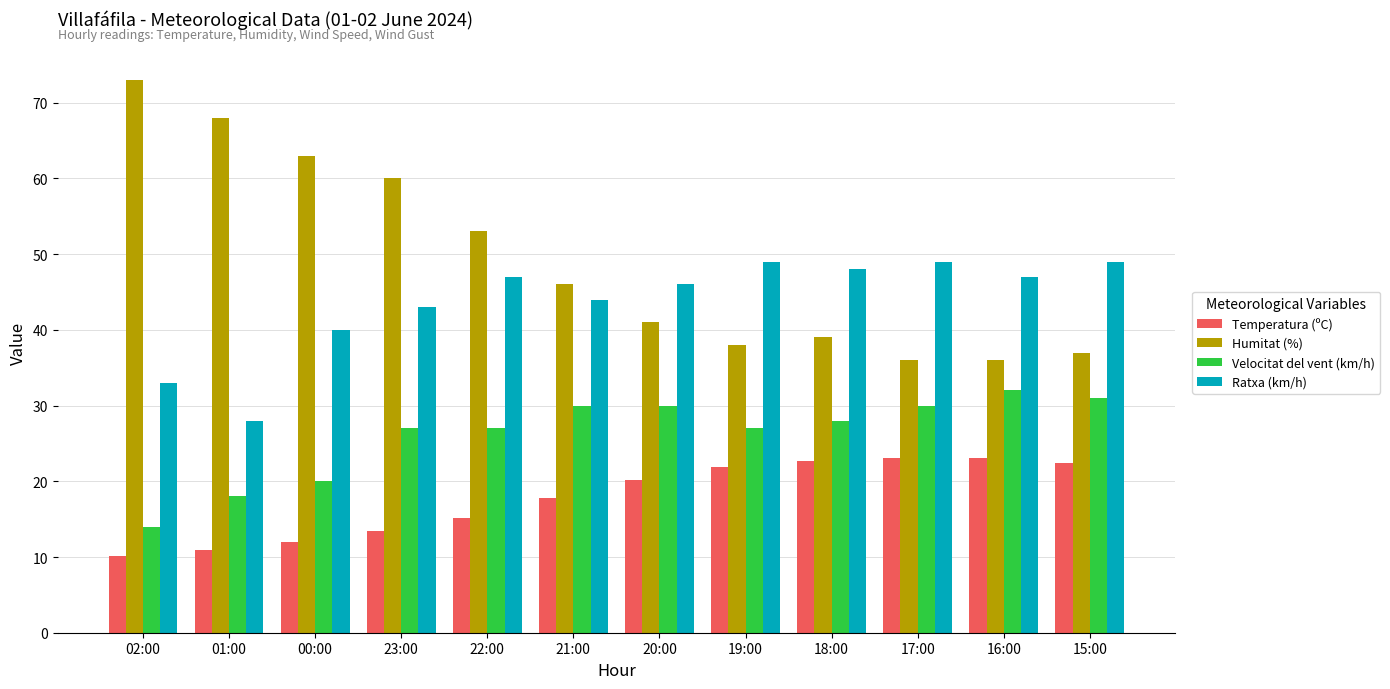

What is the sum of all Temperatura (ºC) values?

212.9